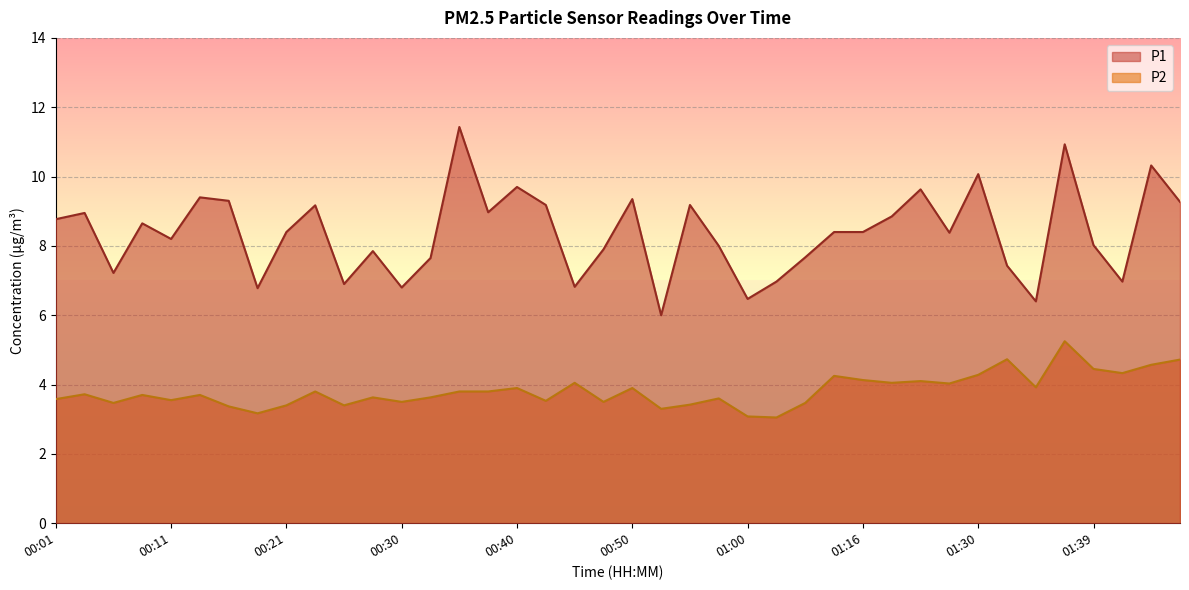

List the labels in order of P1 value, smallest first.

00:52, 01:35, 01:00, 00:18, 00:30, 00:45, 00:25, 01:02, 01:42, 00:06, 01:32, 00:33, 01:05, 00:28, 00:47, 00:57, 01:39, 00:11, 01:27, 00:21, 01:13, 01:16, 00:08, 00:01, 01:22, 00:03, 00:38, 00:23, 00:43, 00:55, 01:47, 00:16, 00:50, 00:13, 01:24, 00:40, 01:30, 01:44, 01:37, 00:35